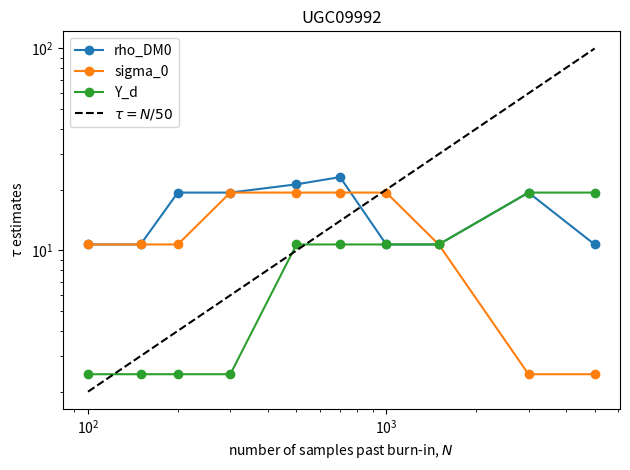

Is the value of rho_DM0 at $\mathdefault{10^{5}}$ greater than the value of $\tau = N/50$ at 7?

No